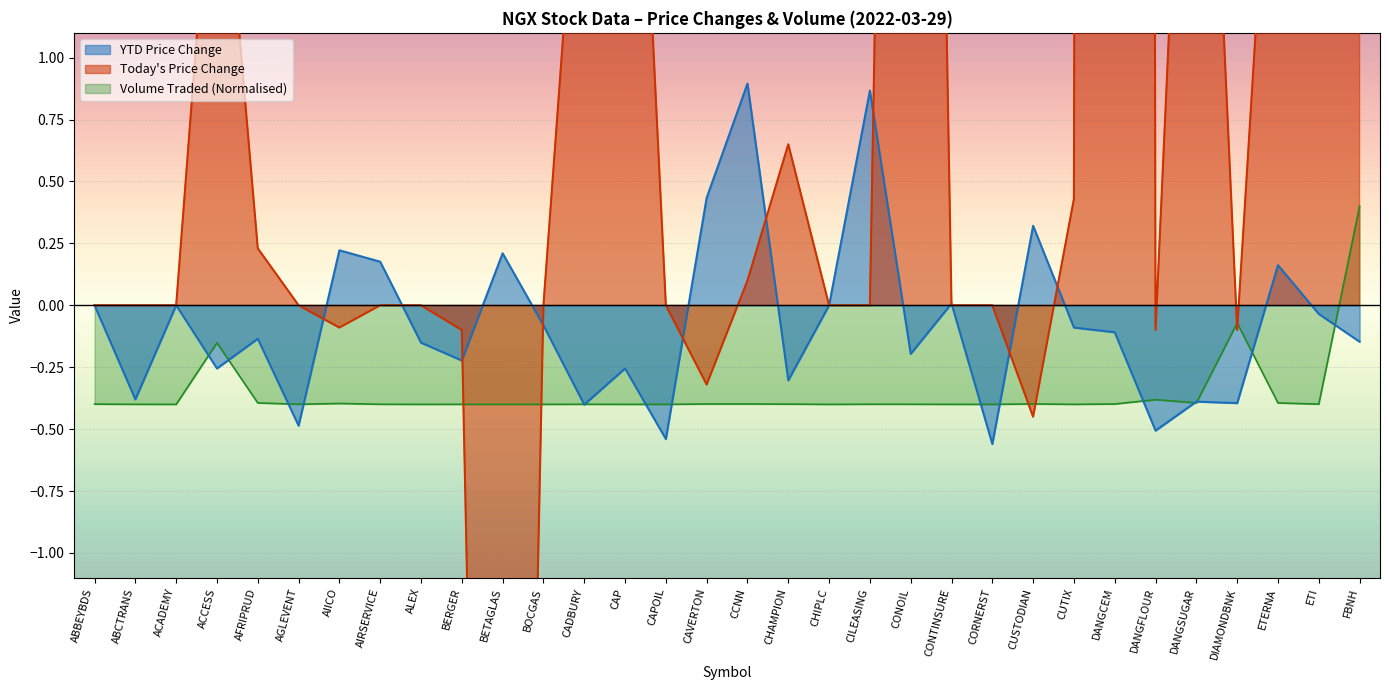

The Today Price Change series shows 2.9 at CONOIL. True or false?

False